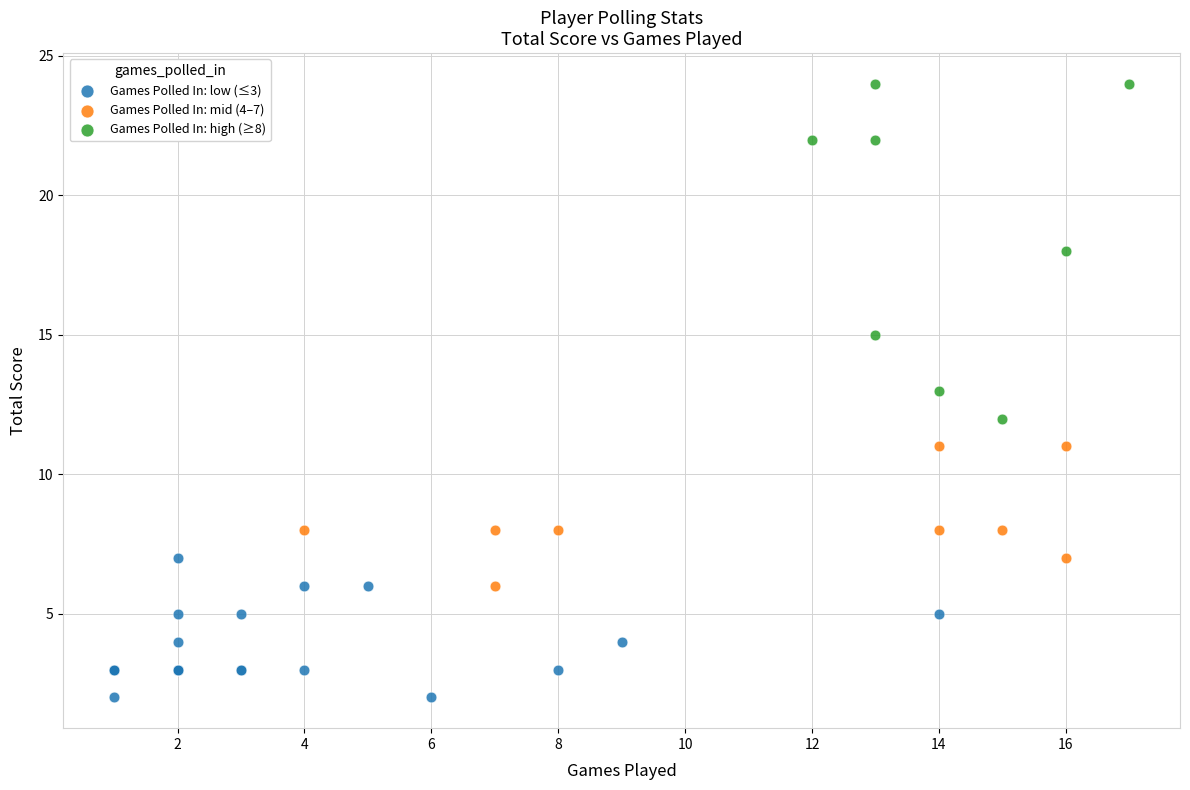

Which series contains the highest Y value?

Games Polled In: high (≥8)